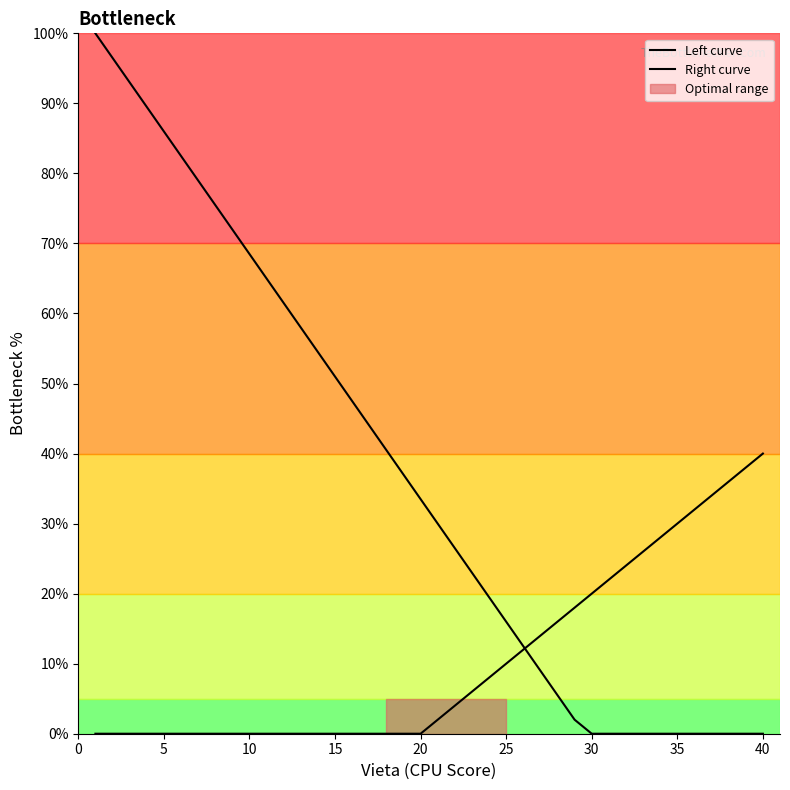

How many positive values does the Left curve series have?

29